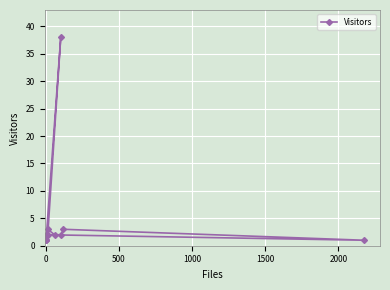

What is the greatest value displayed?

38